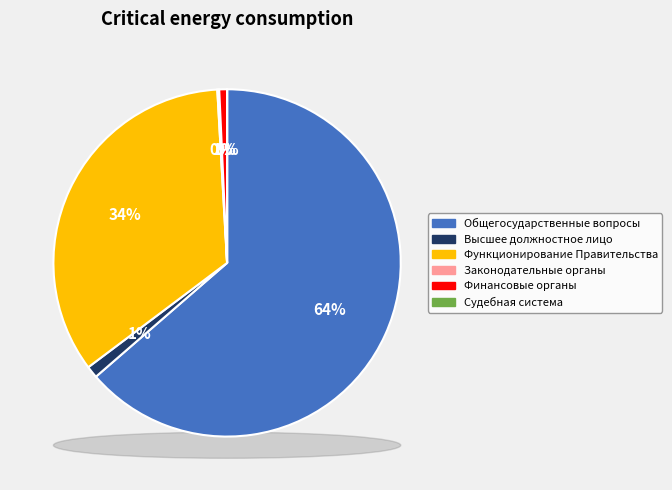

To the nearest percent, what is the difference between the largest and smallest slice percentages?

64%